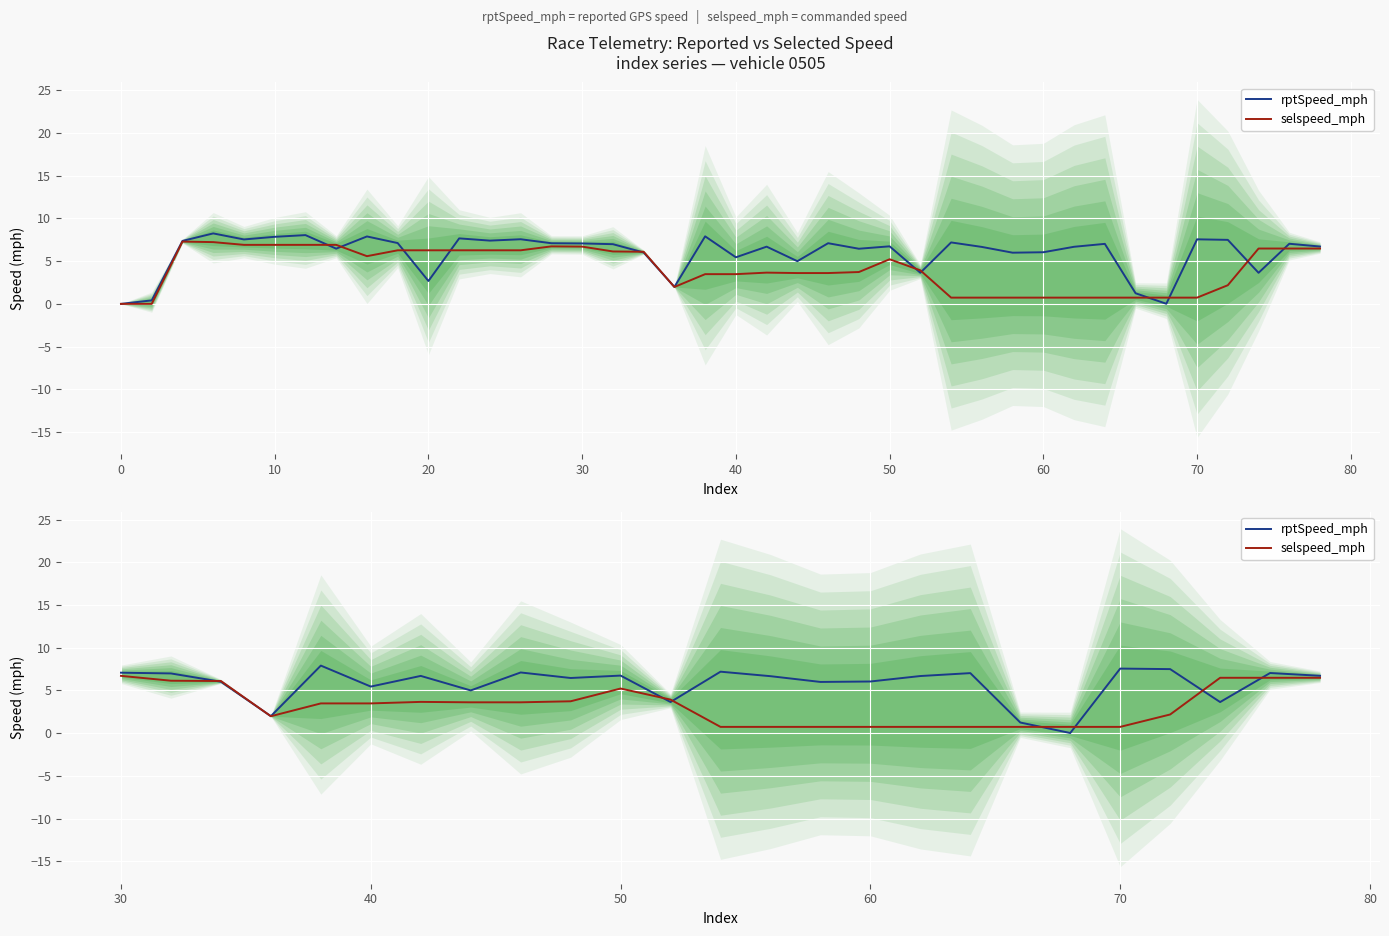

Does the chart display data point markers on the line(s)?

No